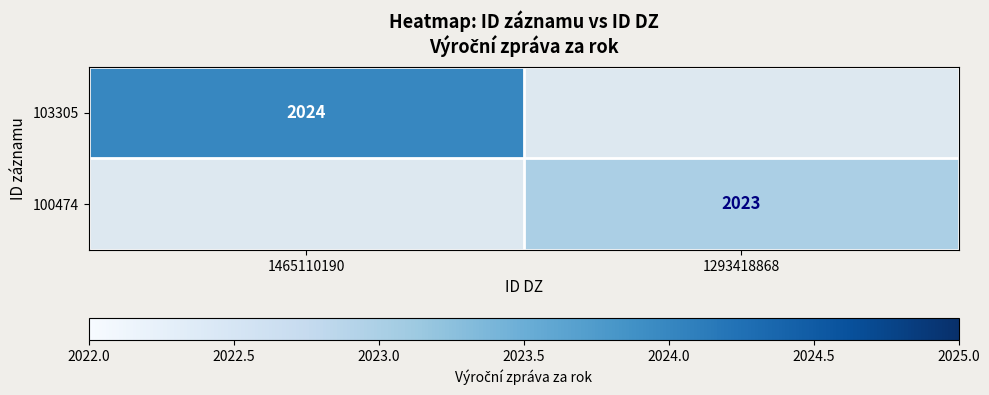

At which category does the chart reach its minimum across all series?

1293418868